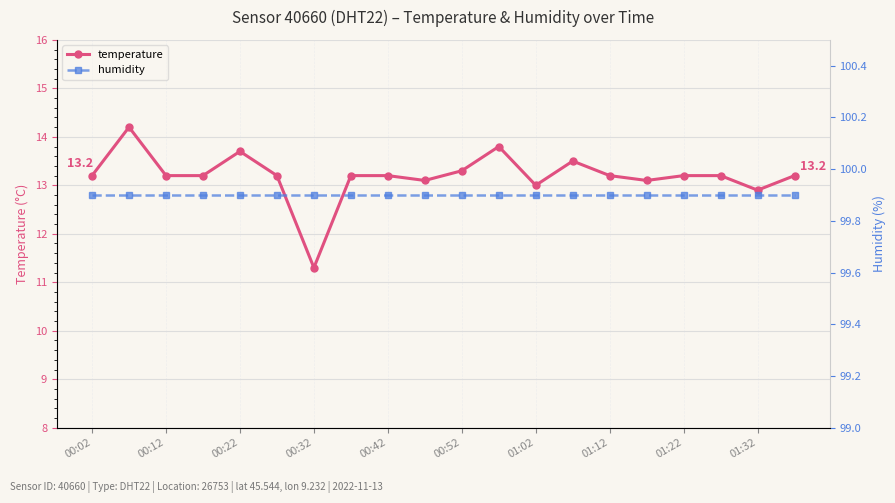

True or false: humidity and temperature cross at least once.

False